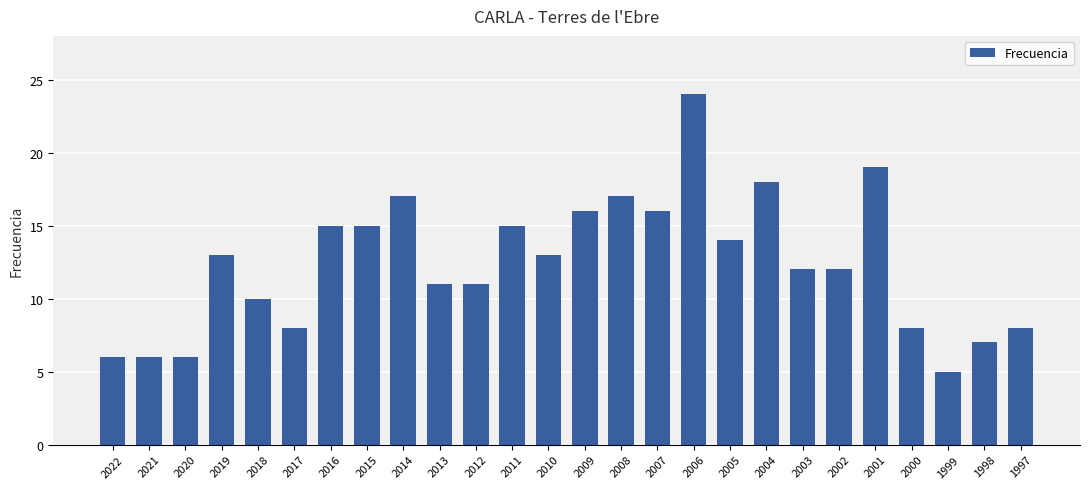

Reading left to right, transcribe all the data shown in this chart.

2022=6	2021=6	2020=6	2019=13	2018=10	2017=8	2016=15	2015=15	2014=17	2013=11	2012=11	2011=15	2010=13	2009=16	2008=17	2007=16	2006=24	2005=14	2004=18	2003=12	2002=12	2001=19	2000=8	1999=5	1998=7	1997=8